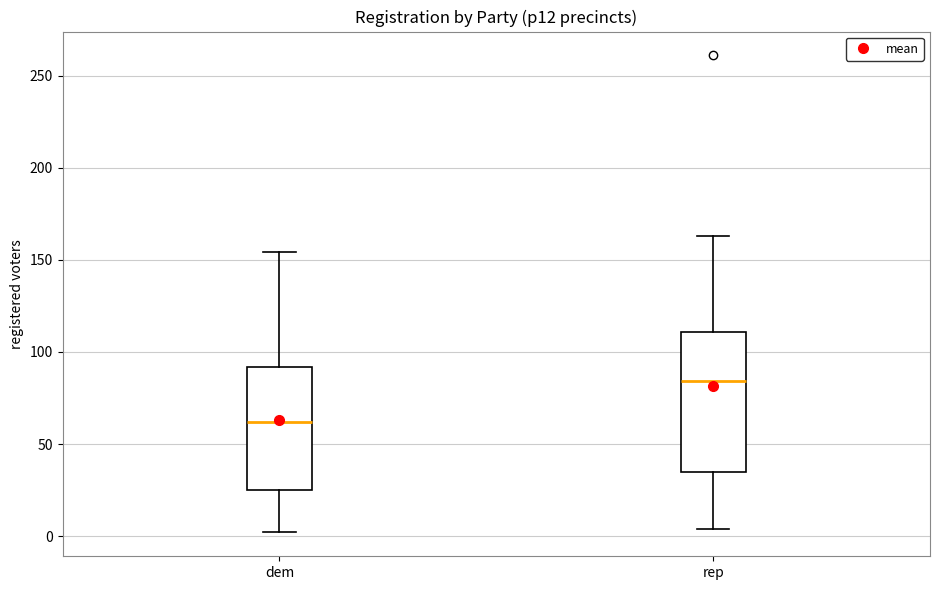

Which box has the highest median line?

rep